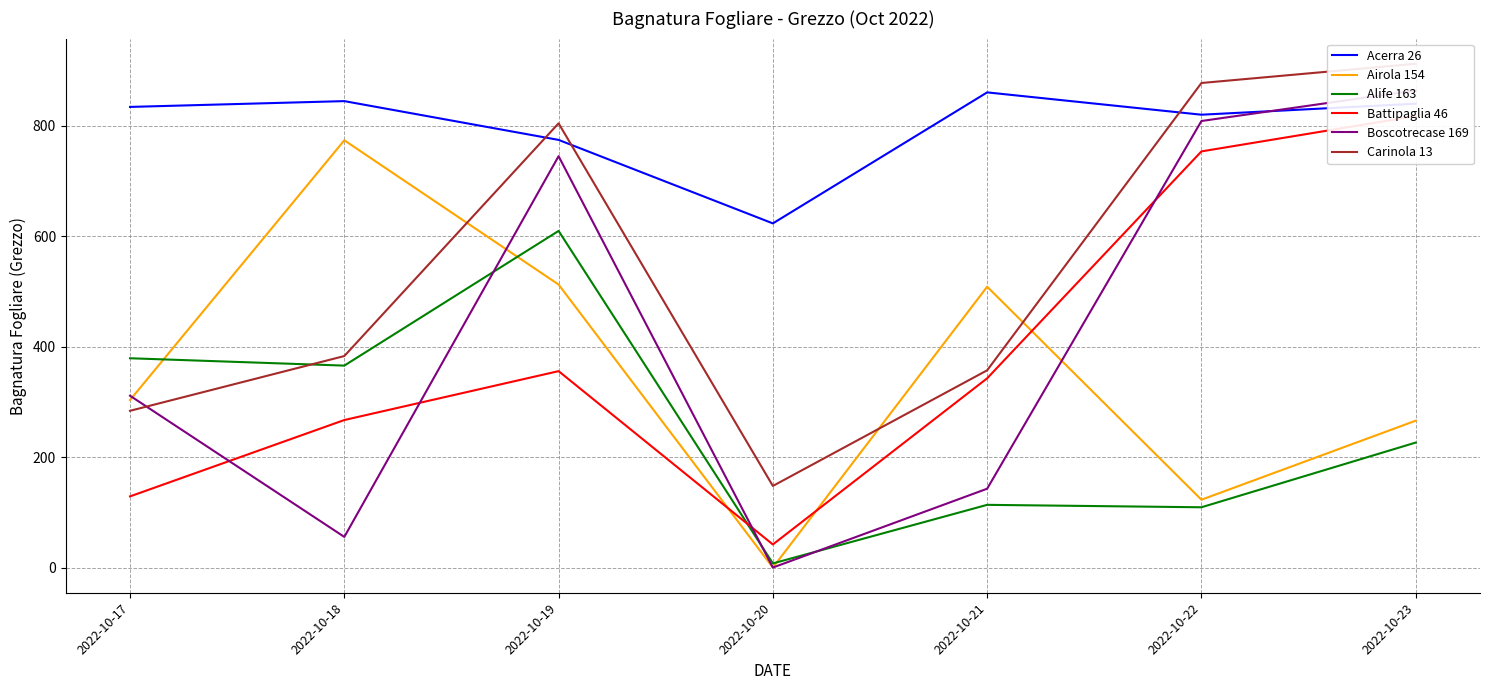

What is the difference between the Boscotrecase 169 values at 2022-10-23 and 2022-10-22?

55.4